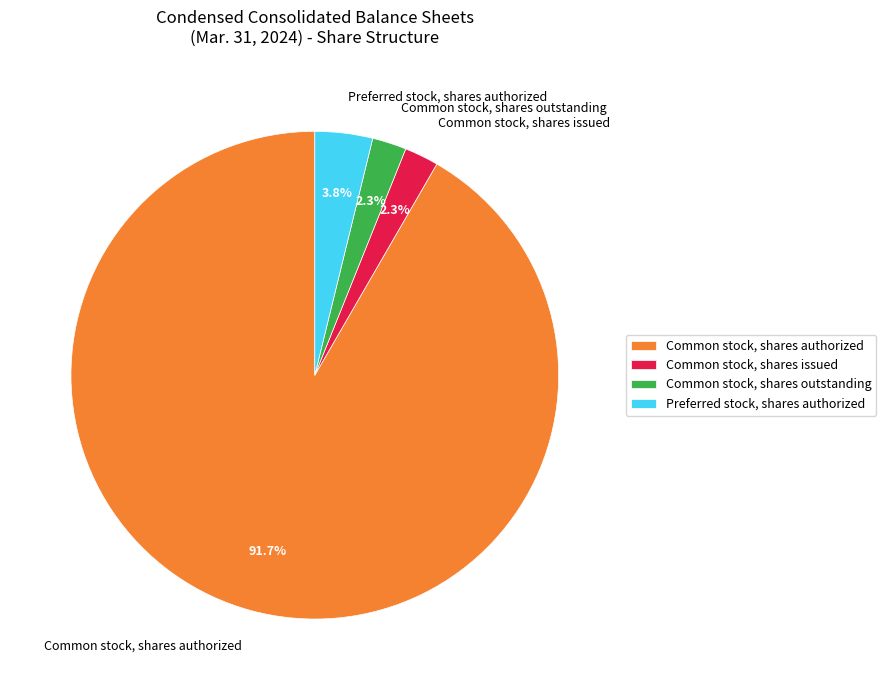

Do Common stock, shares authorized and Common stock, shares outstanding together represent more than half of the pie?

Yes